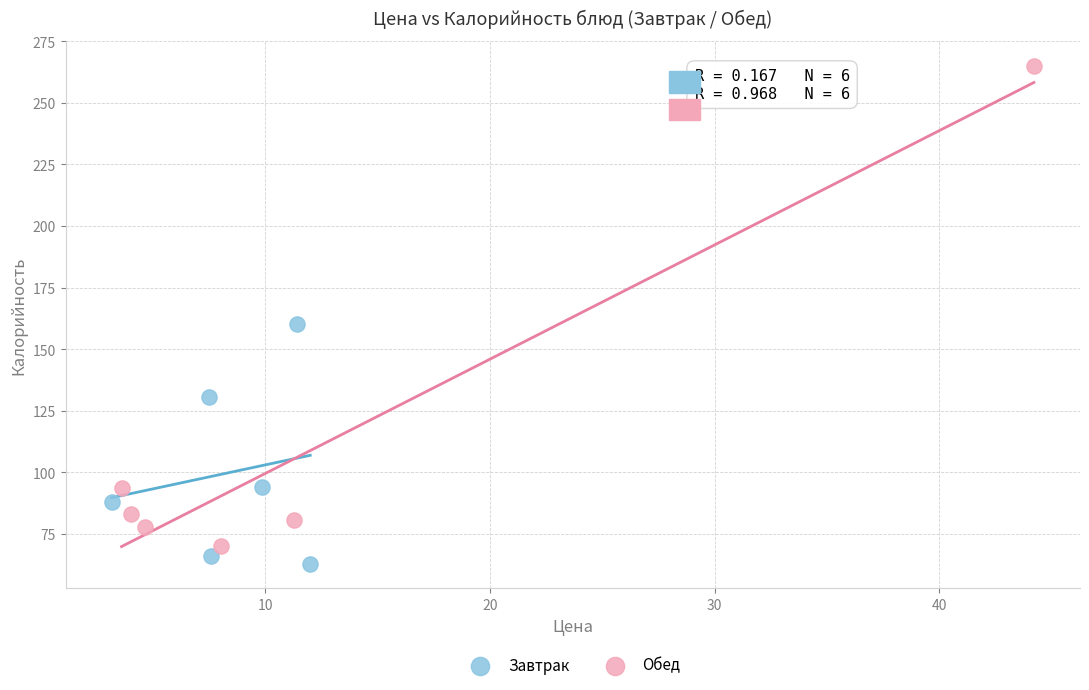

Which series has the widest spread of Y values?

Обед